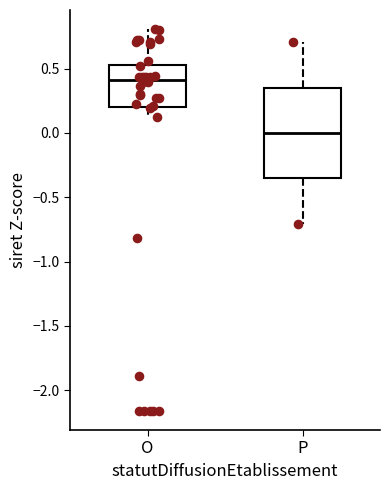

Reading left to right, read every box against the y-axis: the position of its median line, the range the box covers, and the ends of its whiskers. The values are not printed on the chart, so give them approximately, as read against the axis.

O: median 0.40, box 0.20 to 0.55, whiskers 0.15 to 0.80
P: median 0.00, box -0.35 to 0.35, whiskers -0.70 to 0.70